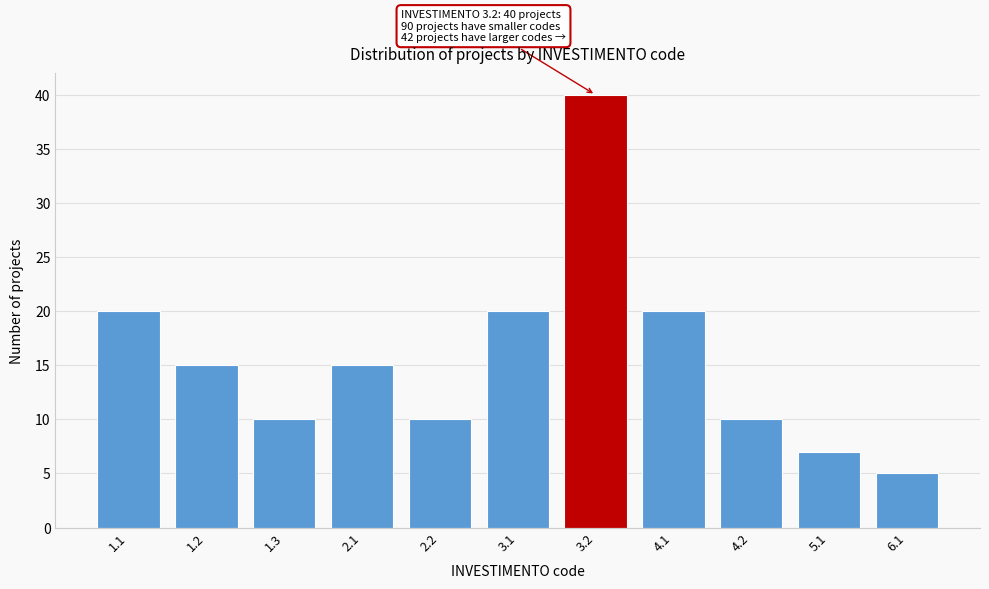

Reading right to left, transcribe all the data shown in this chart.

6.1=5	5.1=7	4.2=10	4.1=20	3.2=40	3.1=20	2.2=10	2.1=15	1.3=10	1.2=15	1.1=20